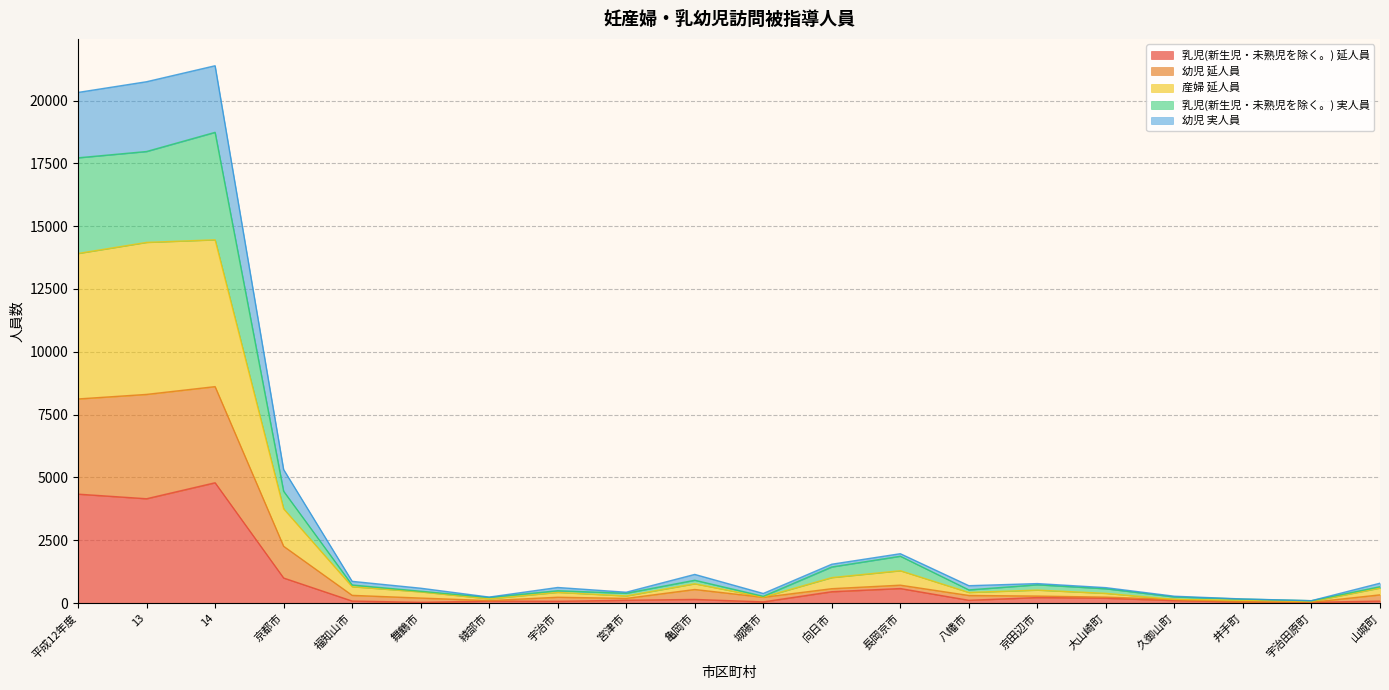

What is the label of the 4th point from the left?

京都市